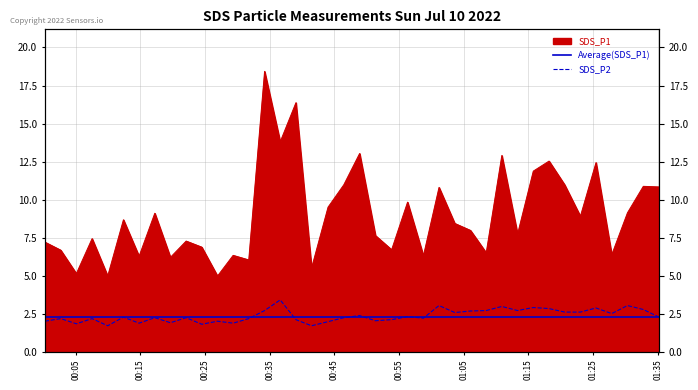

True or false: SDS_P2 has more than 2 points higher than both neighbors.

True